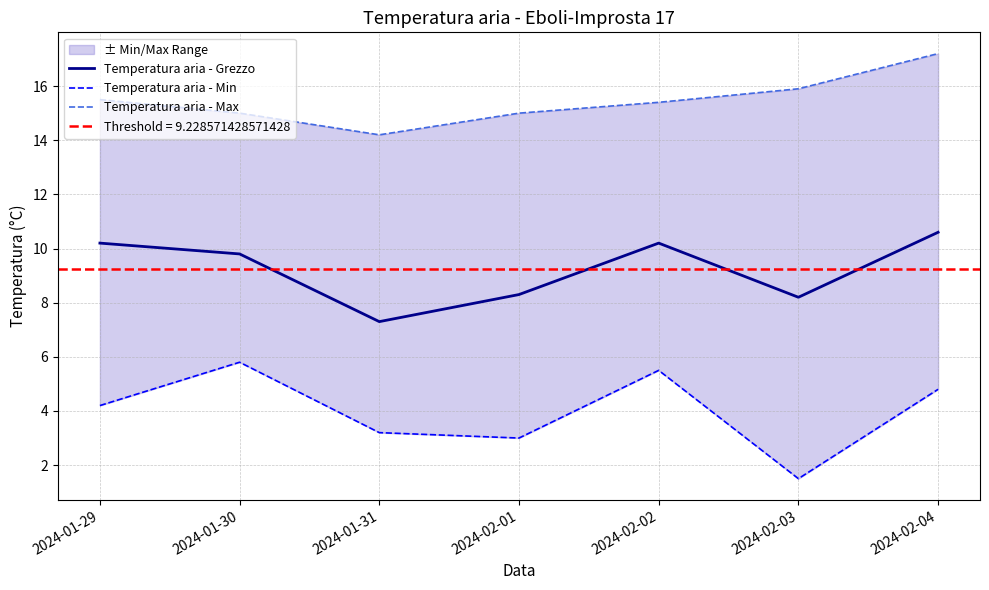

At which label does Temperatura aria - Grezzo first exceed 9?

2024-01-29